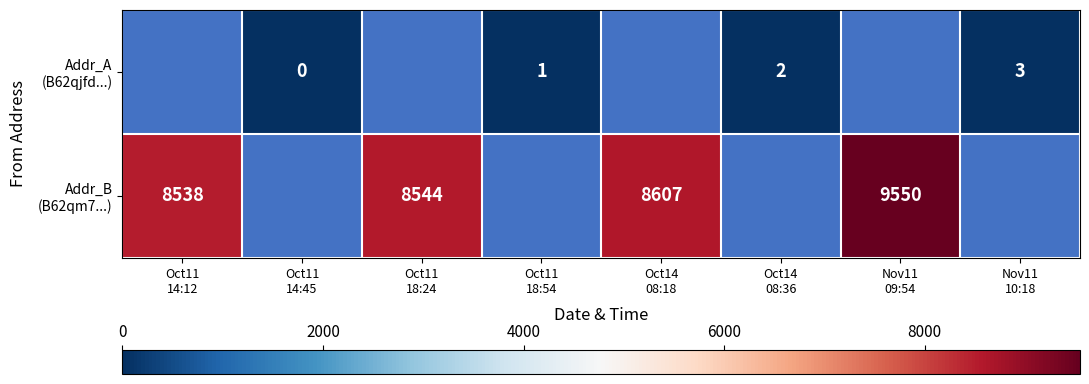

Which series has the largest range (max minus min)?

Addr_B (B62qm7...)